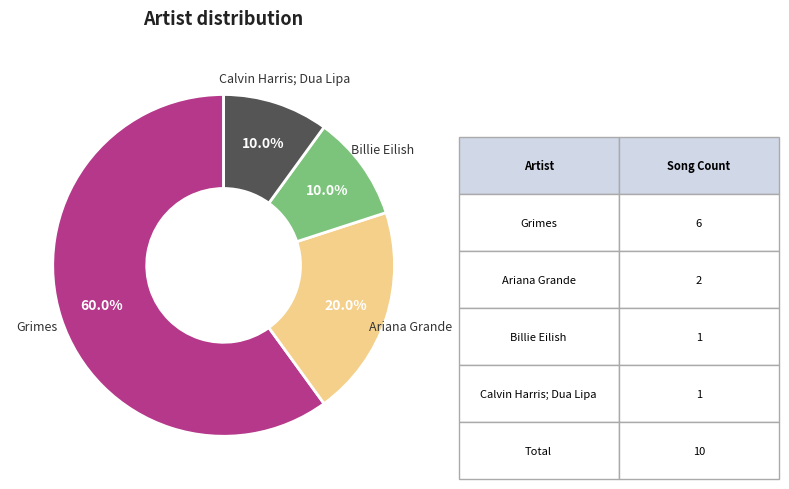

Is there a majority slice in this chart?

Yes